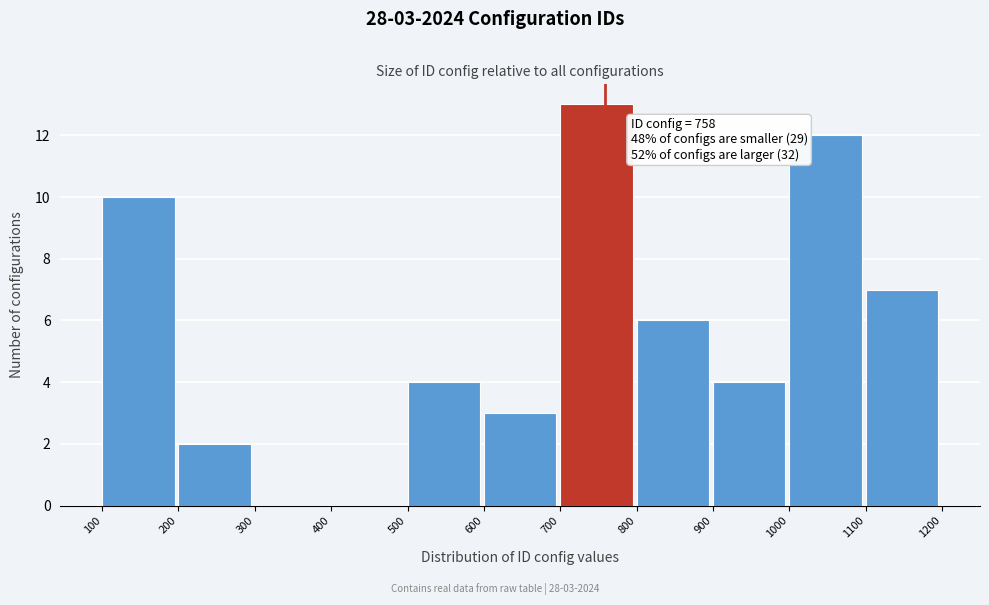

Which range on the x-axis has the tallest bar?

700 to 800